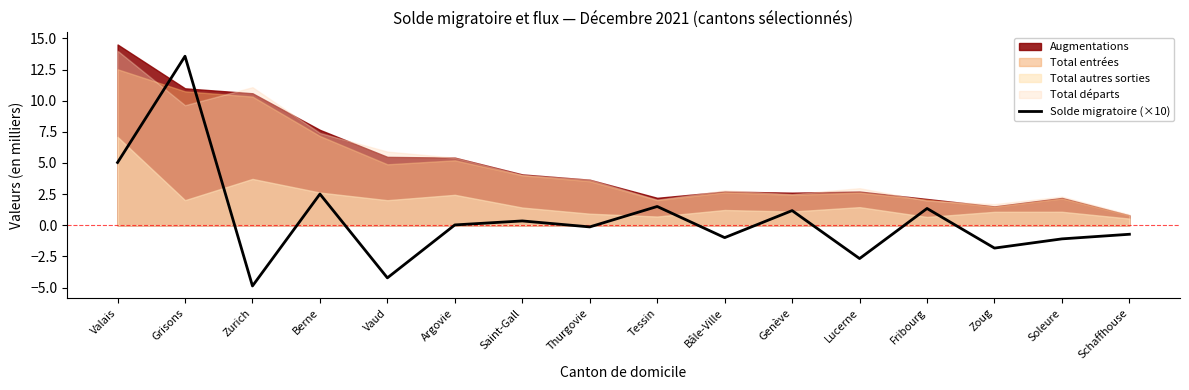

Does the chart display data point markers on the line(s)?

No